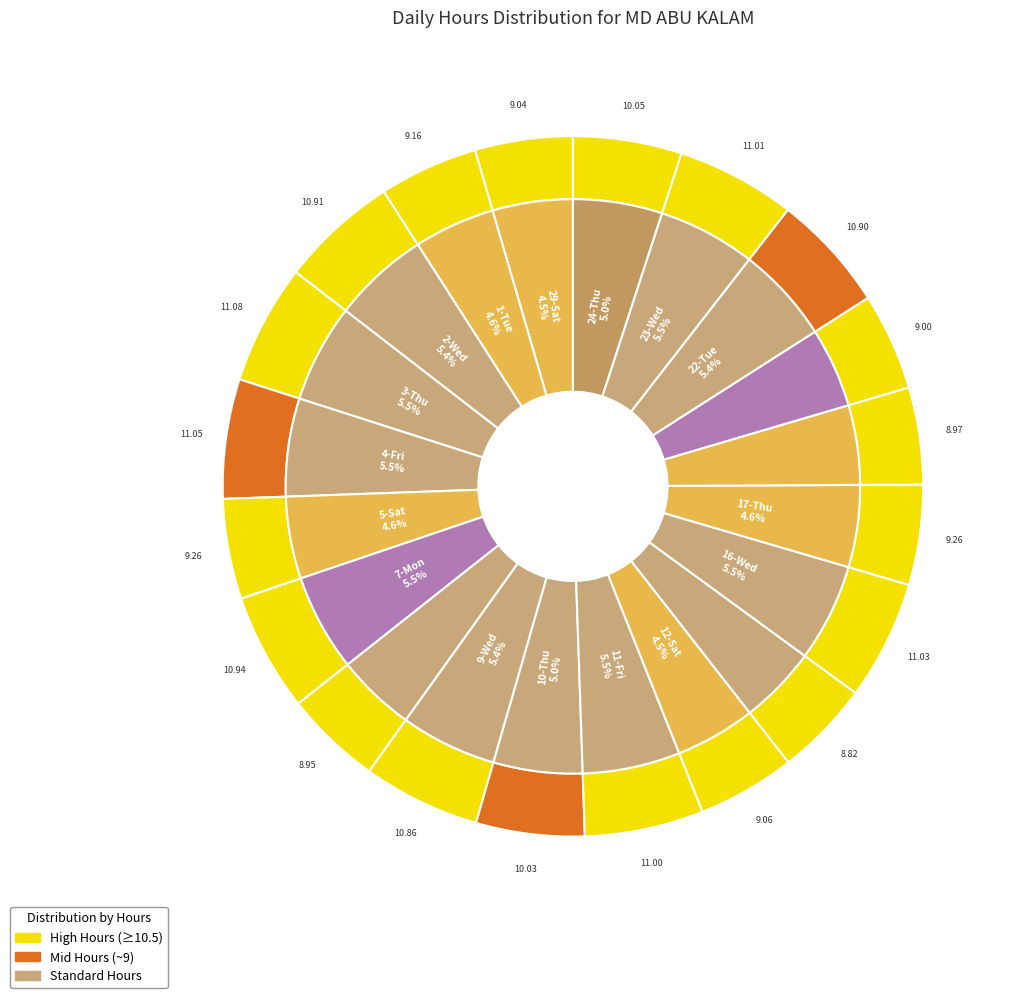

Does 8-Tue account for over 50% of the chart?

No